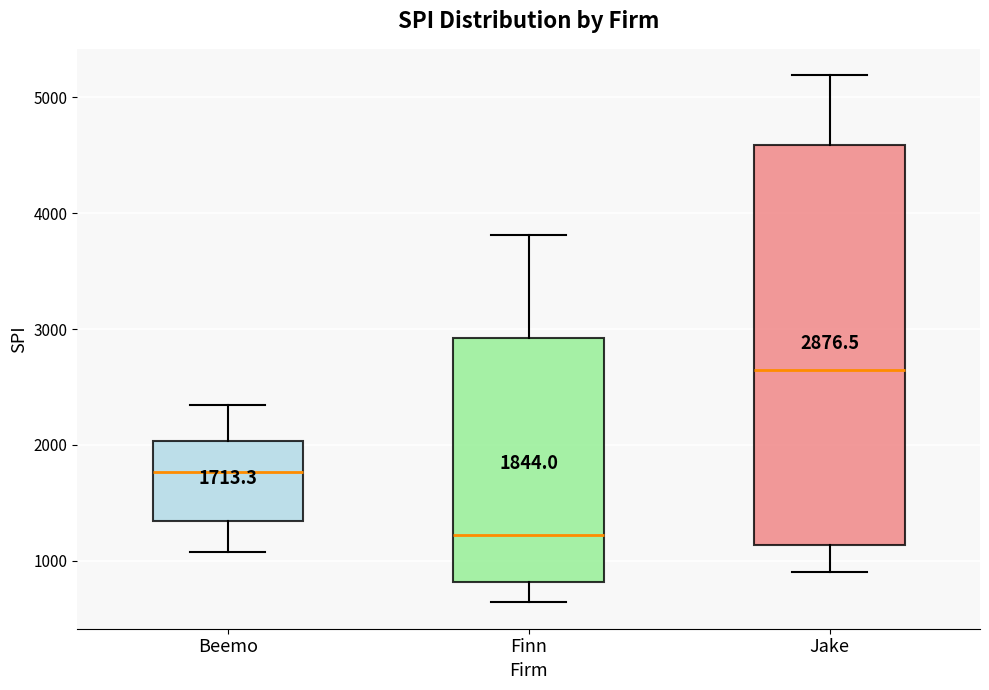

Which box is the tallest, from its lower edge to its upper edge?

Jake